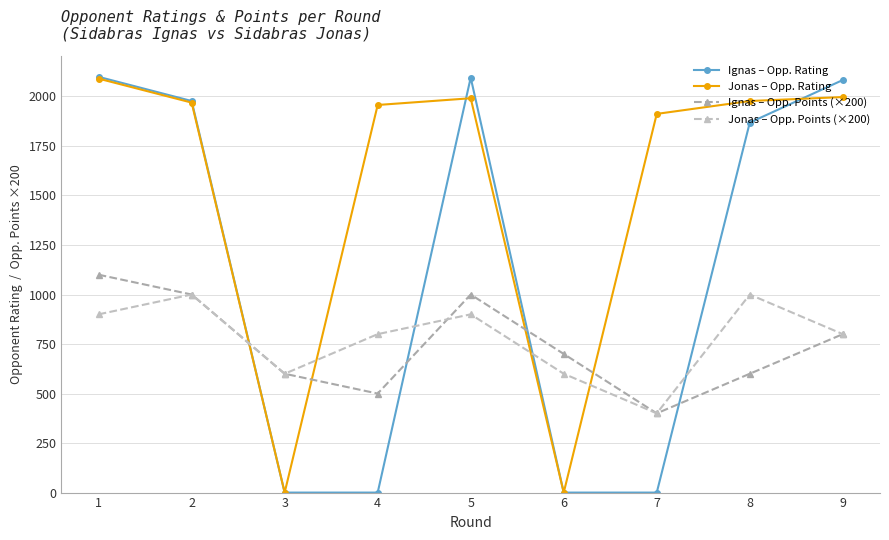

What is the maximum value shown in the chart?

2099